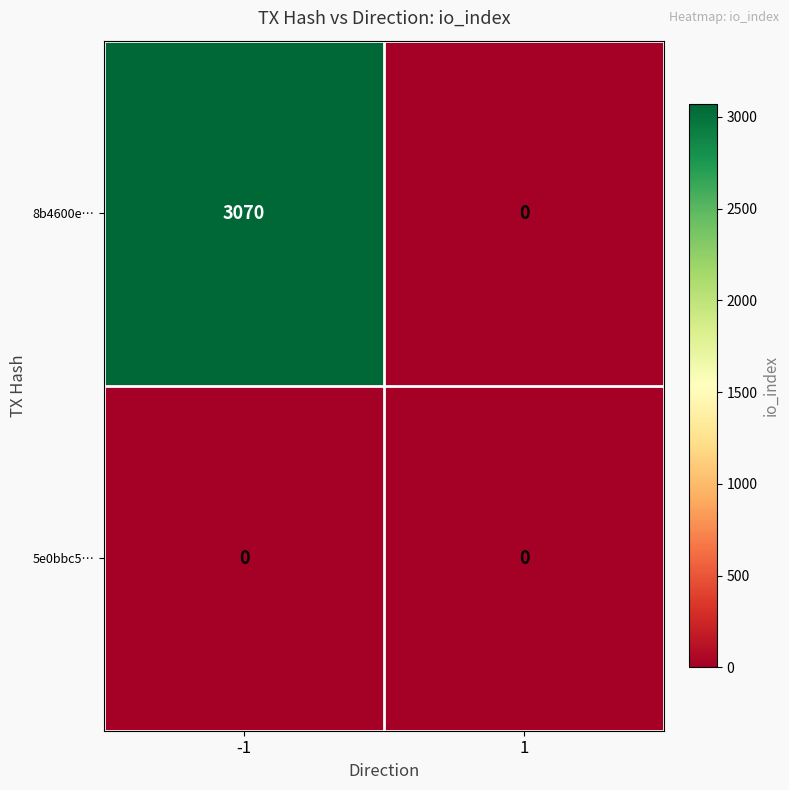

Which series has the largest total across all categories?

8b4600e…